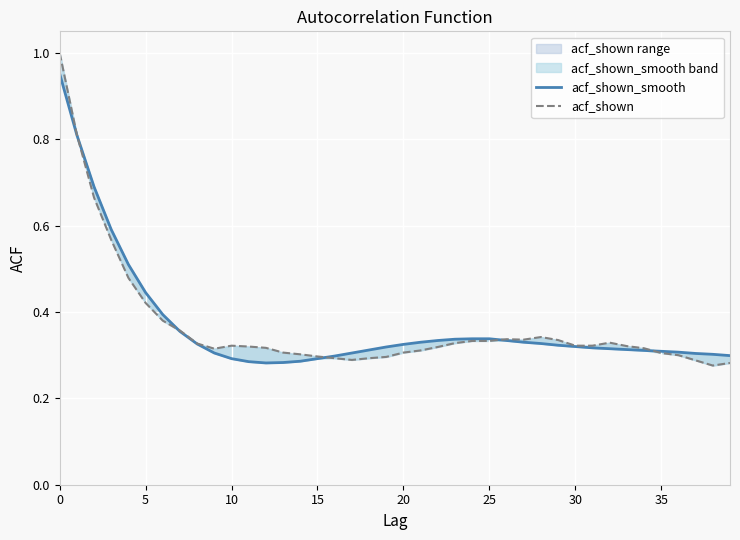

At which category does the chart reach its minimum across all series?

38